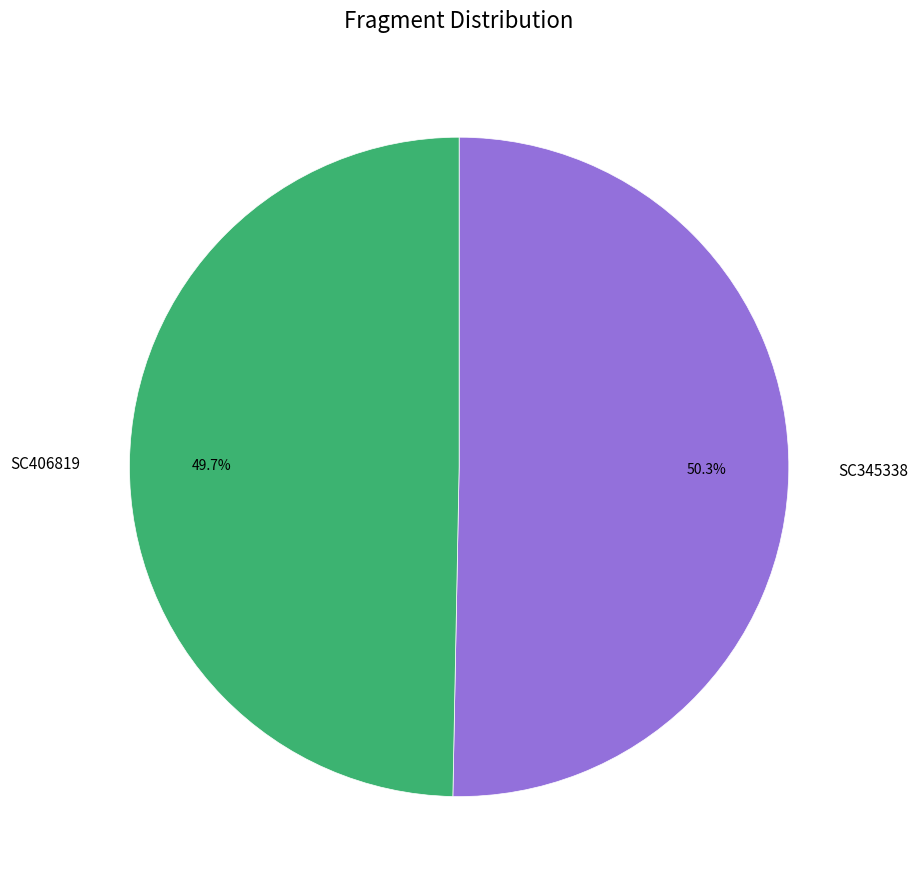

Do SC406819 and SC345338 together represent more than half of the pie?

Yes